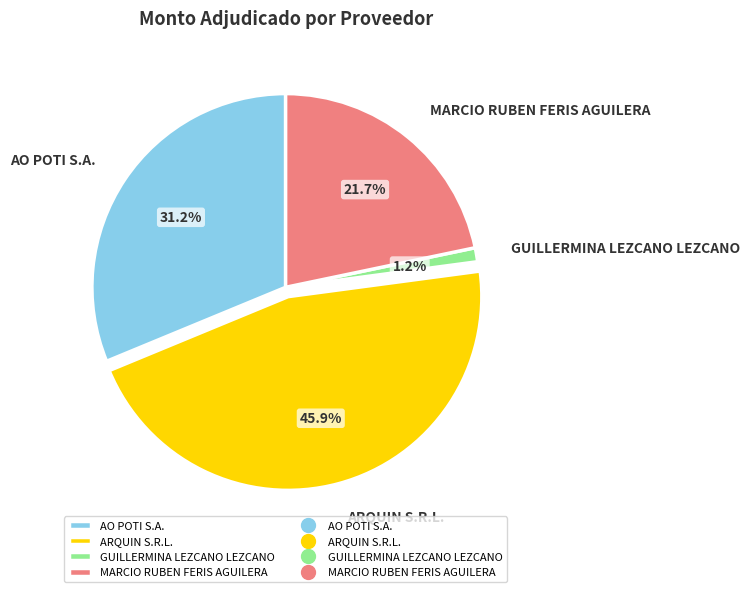

Is there a majority slice in this chart?

No